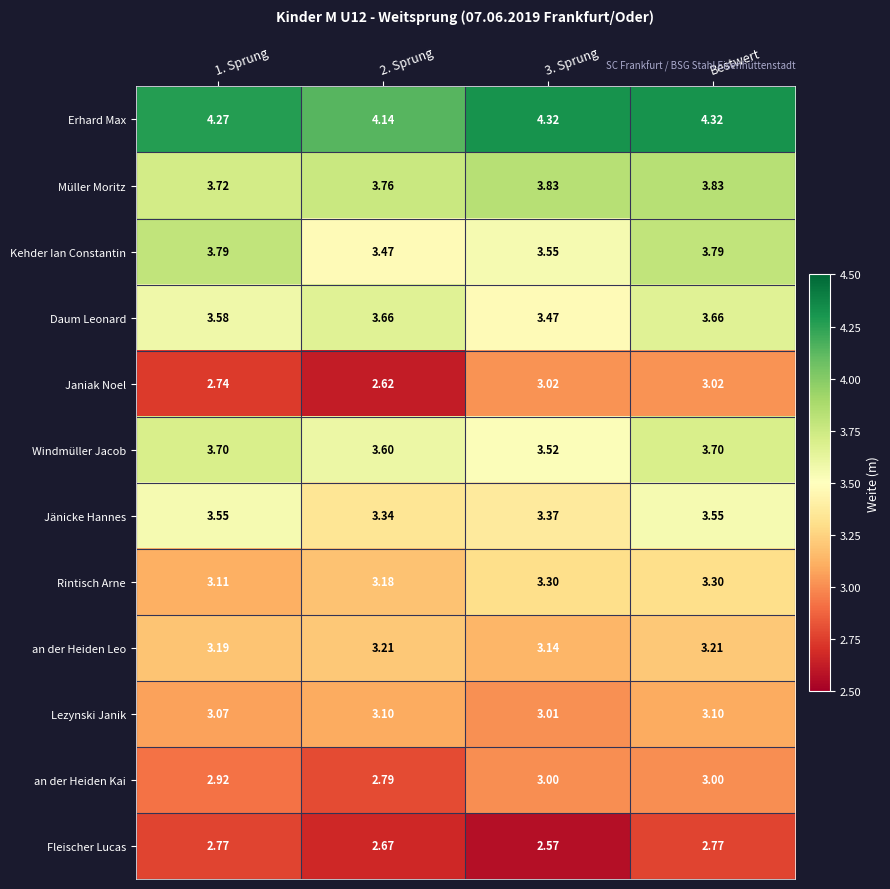

At which category is the sum across all series the highest?

Bestwert